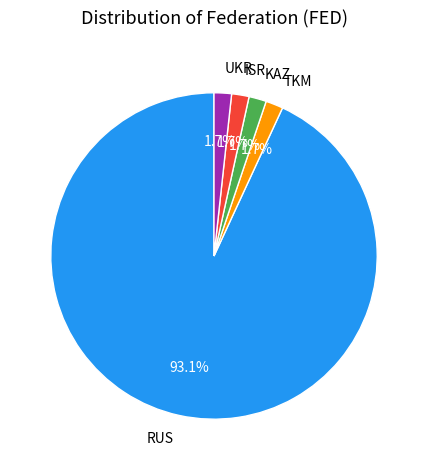

What is the ratio of the value at TKM to the value at ISR?

1.0